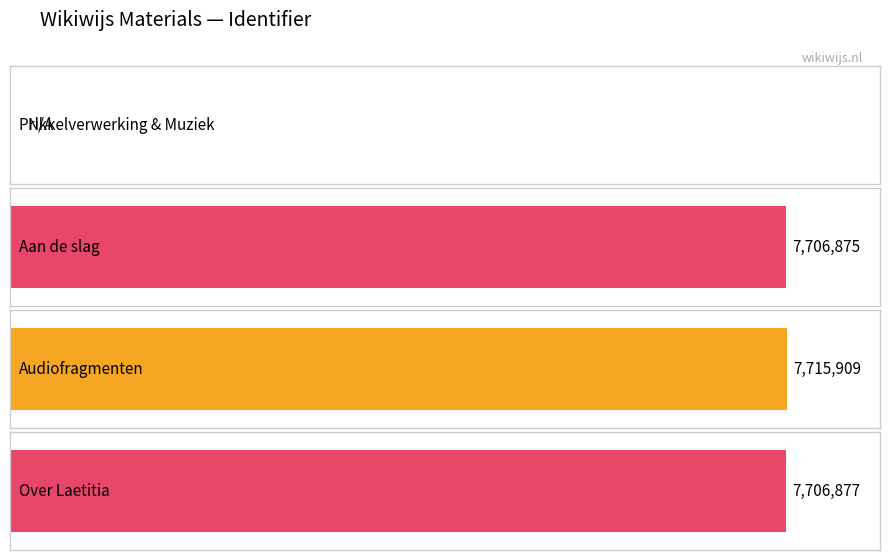

List the labels in order of value, smallest first.

Prikkelverwerking & Muziek, Aan de slag, Over Laetitia, Audiofragmenten